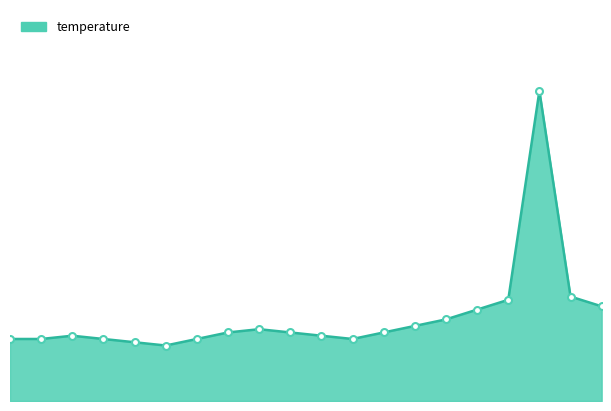

Does the chart have visible grid lines?

No